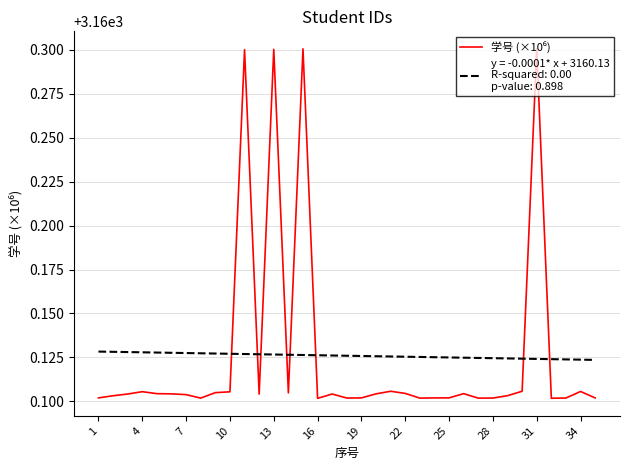

What is the maximum value shown in the chart?

3160.3